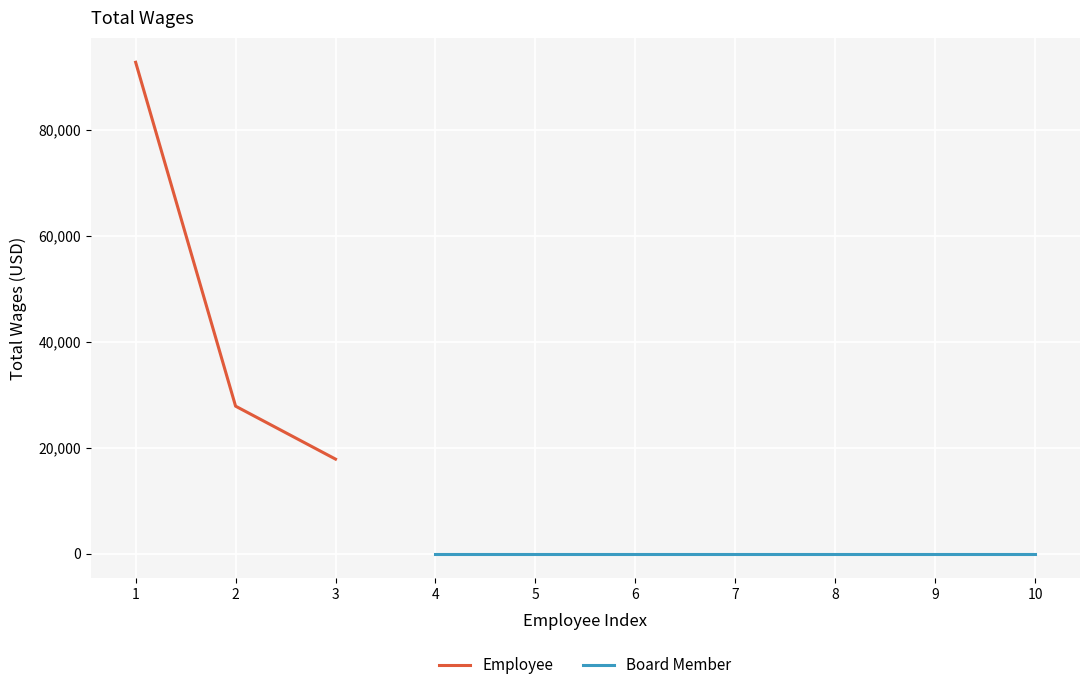

At which label does the data first exceed 27849?

1